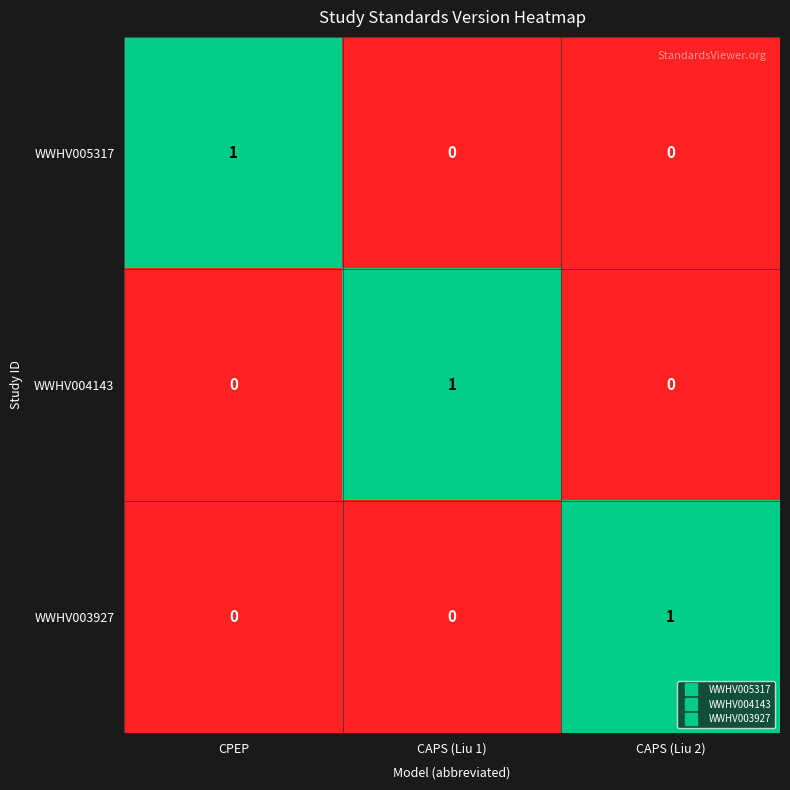

How many WWHV003927 values are between 0 and 1?

3